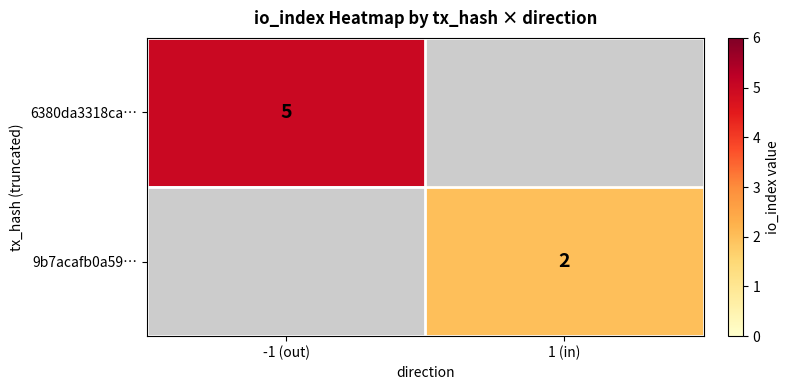

True or false: 9b7acafb0a59… has a value of 2 at 1 (in).

True